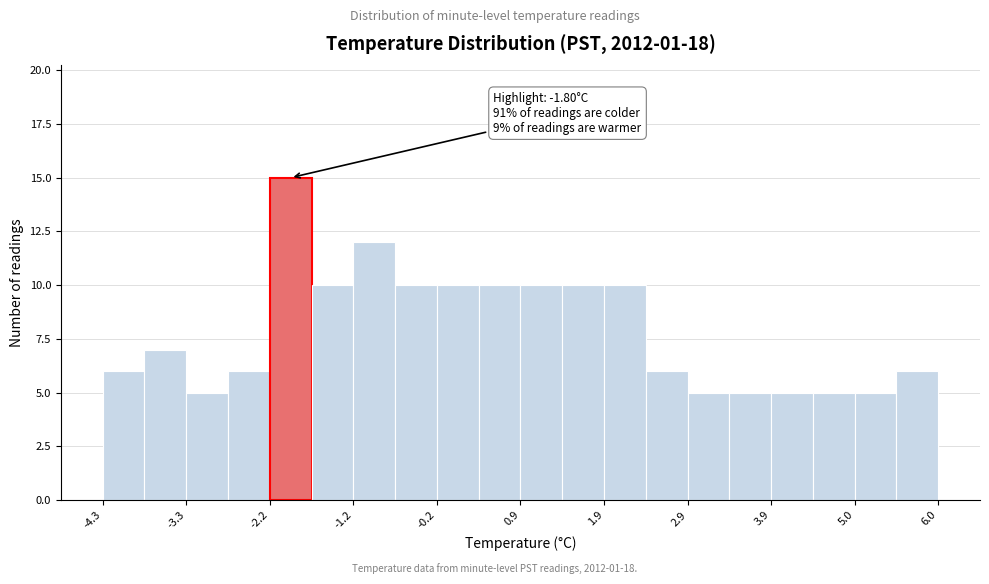

Around what value on the x-axis is the tallest bar? Give the approximate position of its centre, as read against the axis.

-2.0